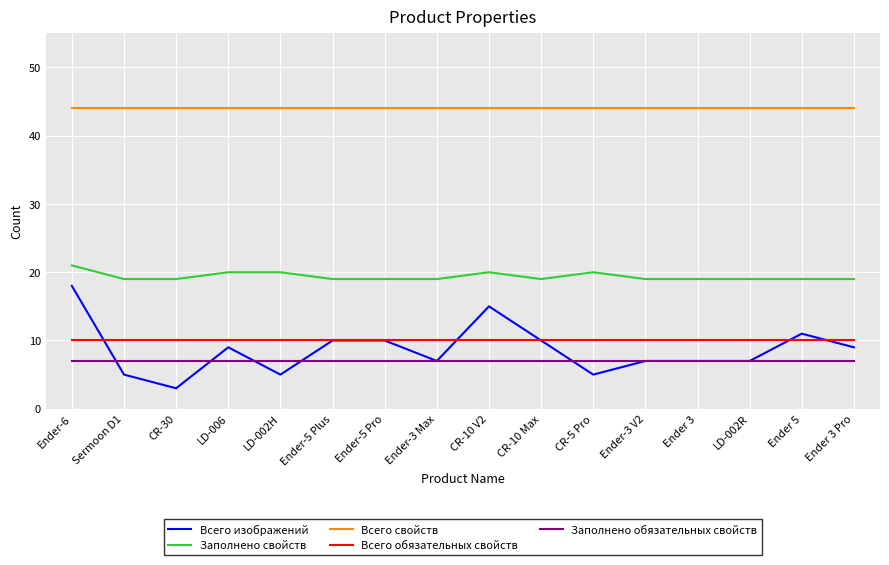

Reading right to left, what are all the values shown in this chart?

Всего изображений: 9	11	7	7	7	5	10	15	7	10	10	5	9	3	5	18
Заполнено свойств: 19	19	19	19	19	20	19	20	19	19	19	20	20	19	19	21
Всего свойств: 44	44	44	44	44	44	44	44	44	44	44	44	44	44	44	44
Всего обязательных свойств: 10	10	10	10	10	10	10	10	10	10	10	10	10	10	10	10
Заполнено обязательных свойств: 7	7	7	7	7	7	7	7	7	7	7	7	7	7	7	7